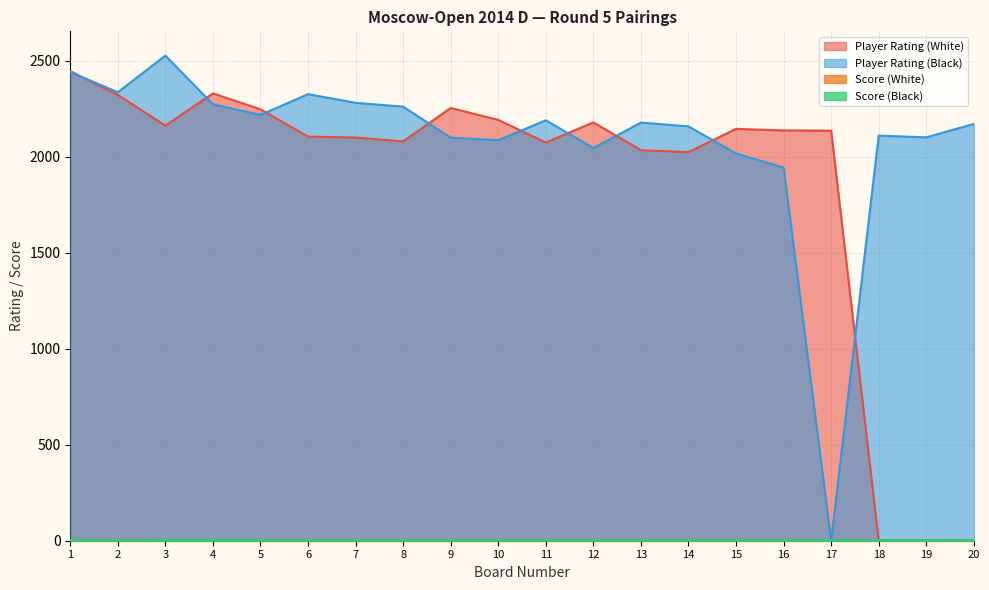

What is the difference between the second highest and second lowest values in the Score (Black) series?

0.5